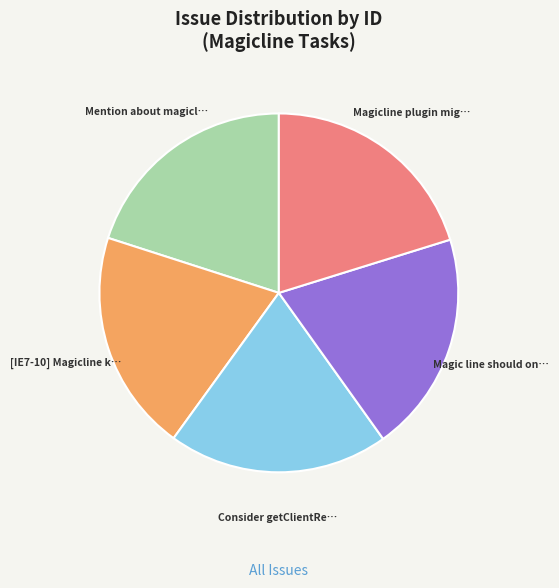

Is there a majority slice in this chart?

No